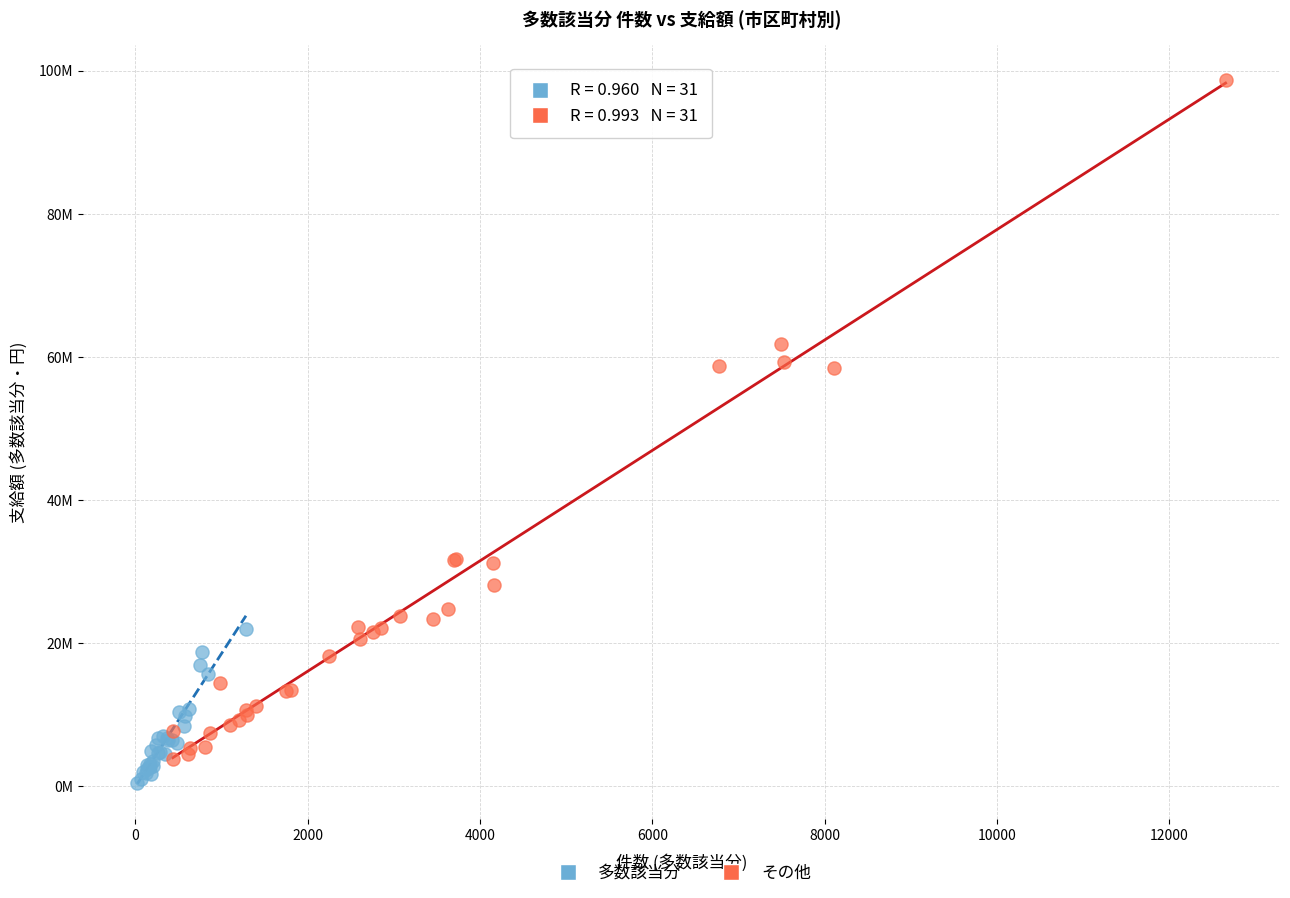

Which series reaches the maximum Y coordinate?

その他